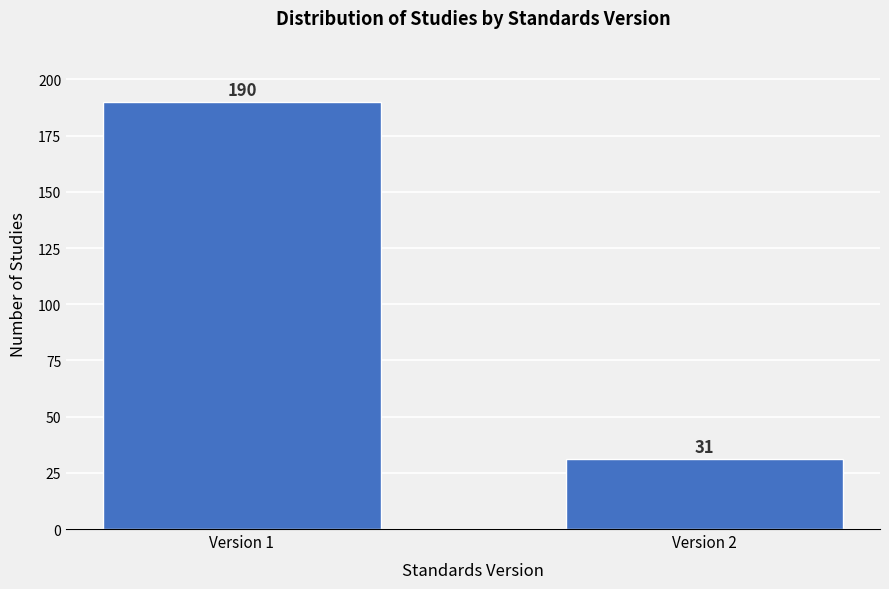

Reading left to right, extract all data points from this chart.

Version 1=190	Version 2=31